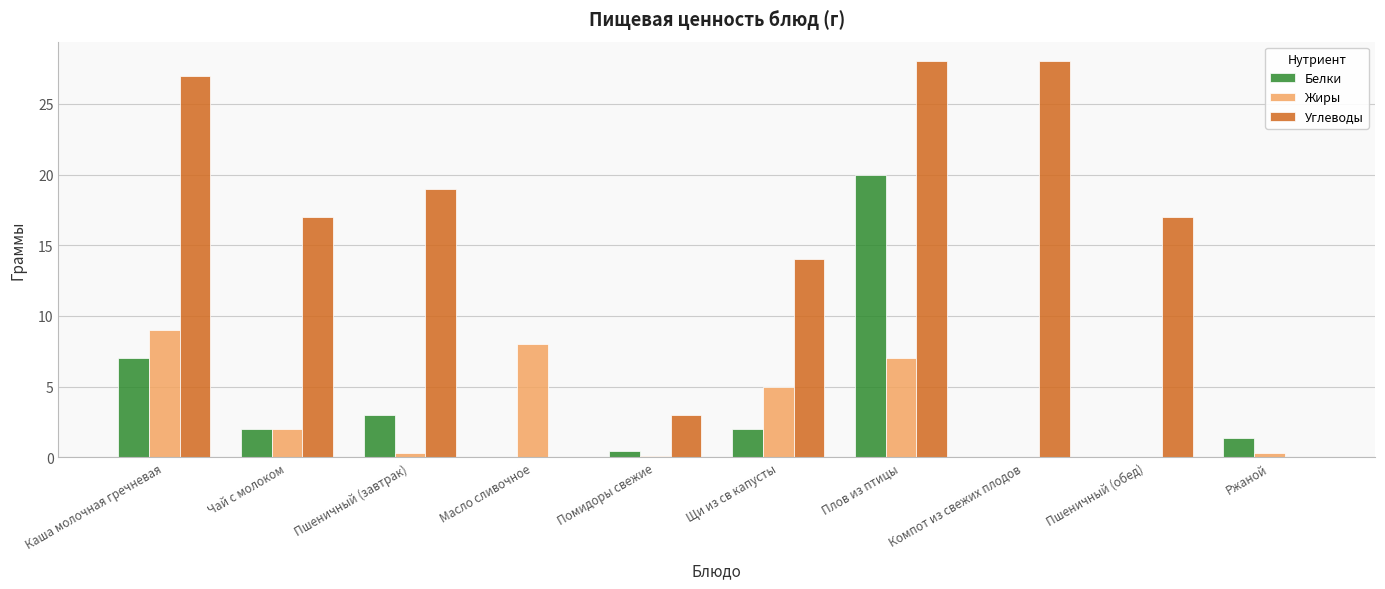

Which series has the largest total across all categories?

Углеводы